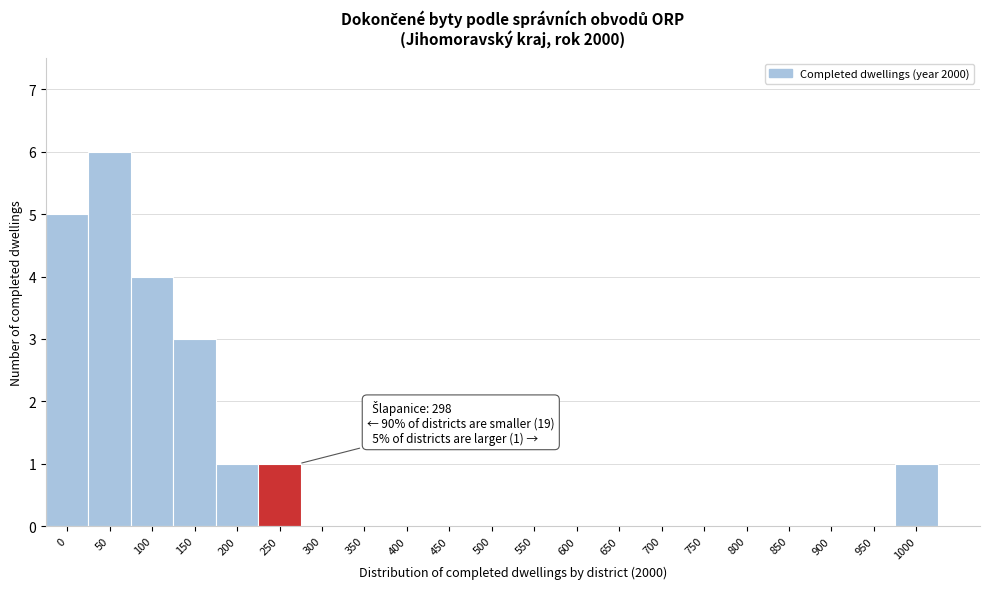

Reading left to right, transcribe all the data shown in this chart.

0=5	50=6	100=4	150=3	200=1	250=1	300=0	350=0	400=0	450=0	500=0	550=0	600=0	650=0	700=0	750=0	800=0	850=0	900=0	950=0	1000=1